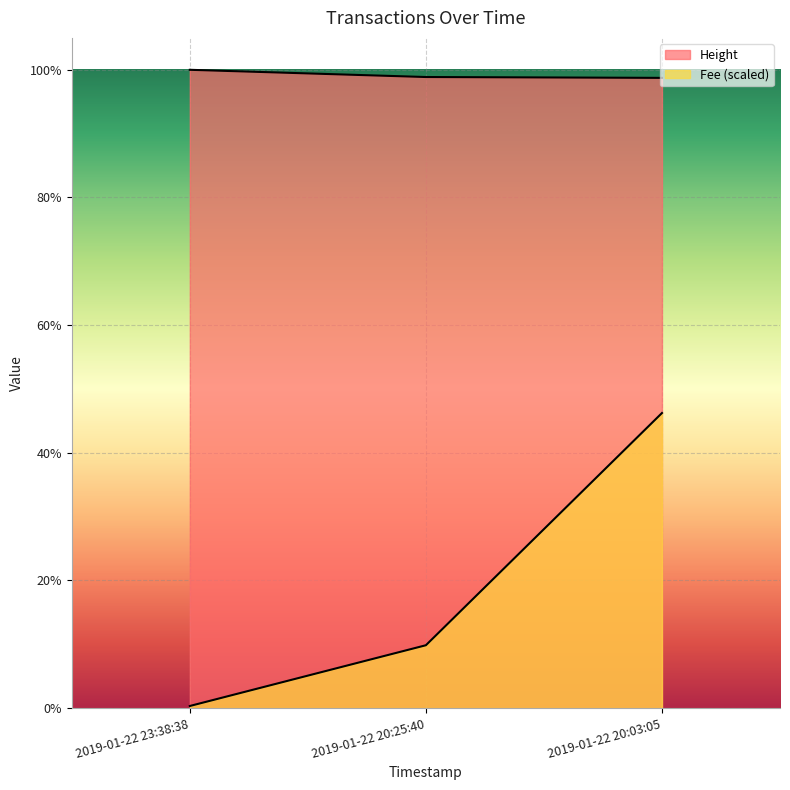

What position from the right is 2019-01-22 20:03:05?

1